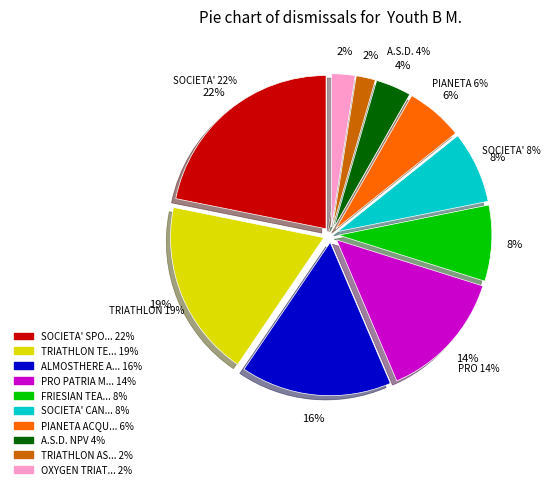

Which slice is the smallest?

TRIATHLON ASOLA